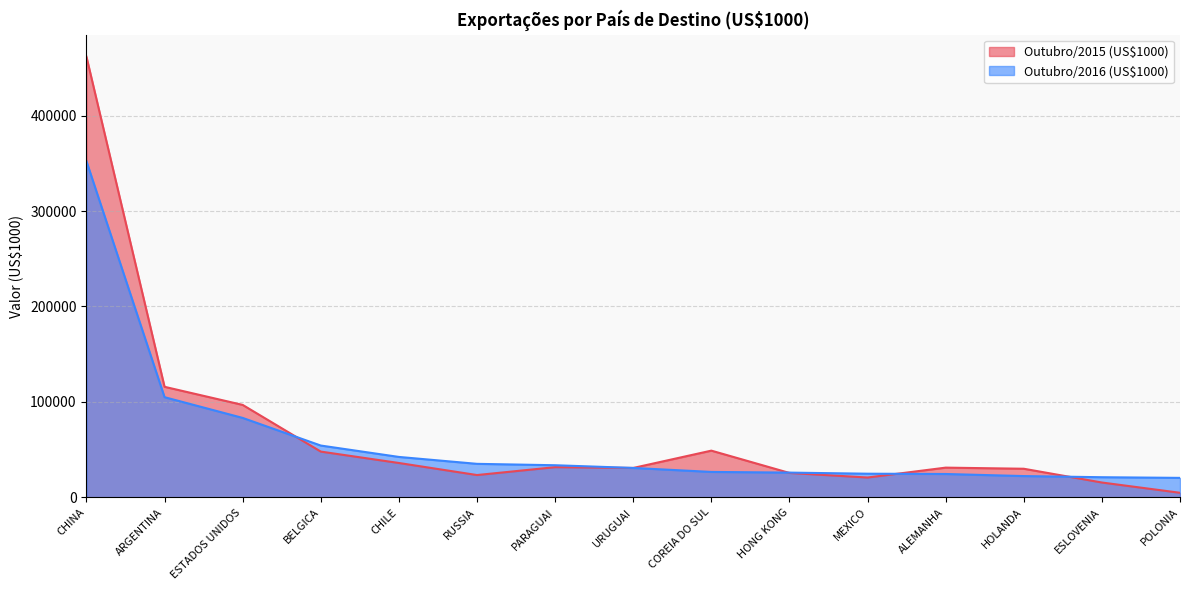

What position from the left is HOLANDA?

13